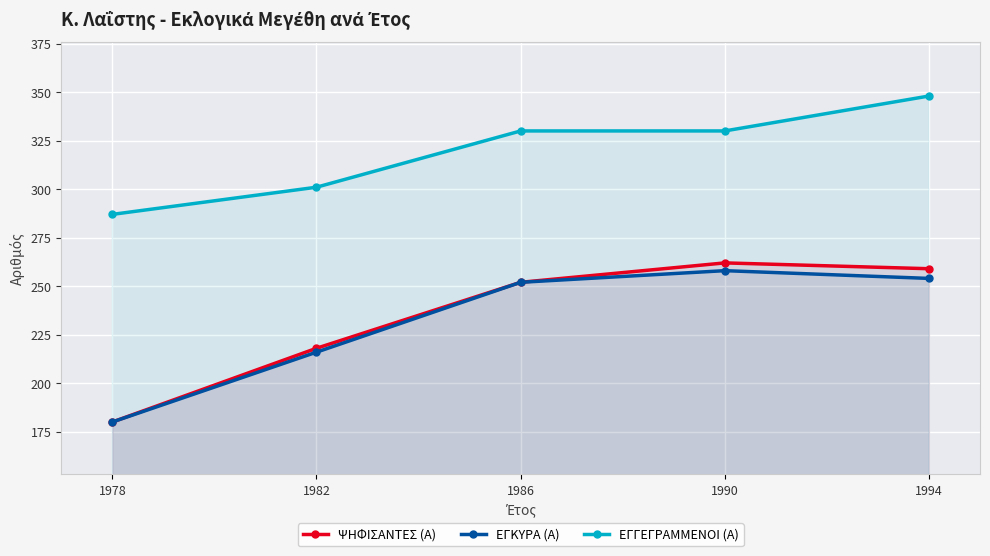

True or false: ΕΓΚΥΡΑ (Α) has a value of 120 at 1978.

False